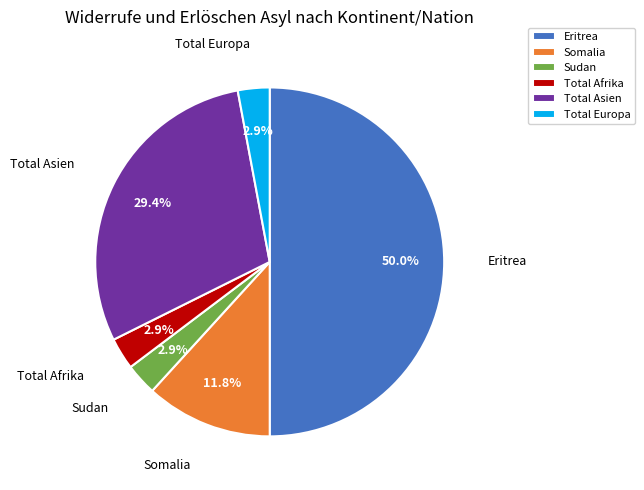

Do Total Afrika and Total Europa together represent more than half of the pie?

No